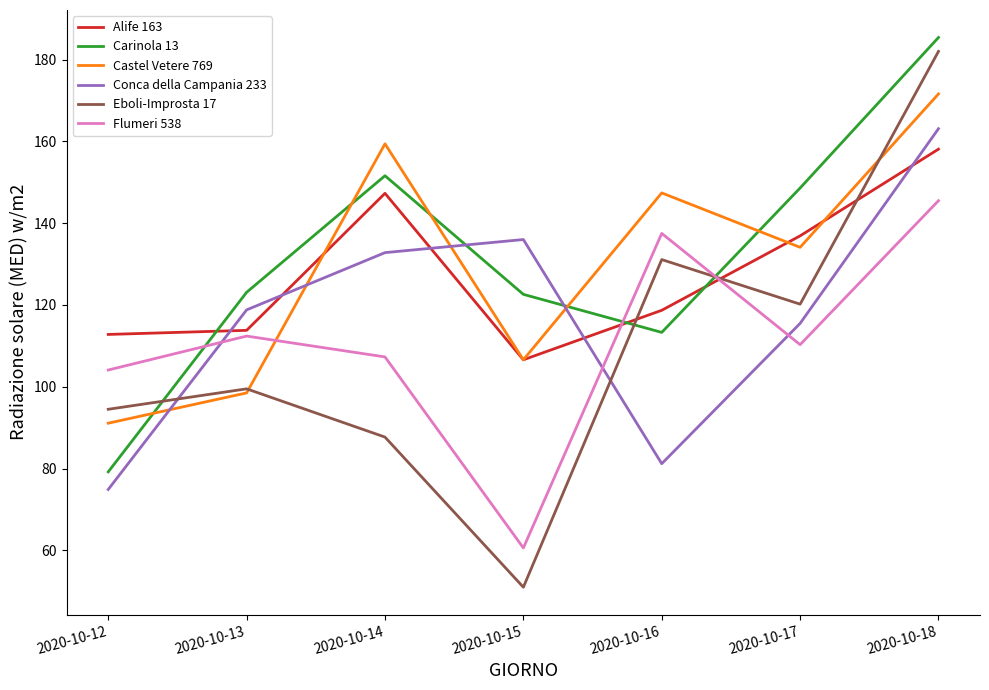

True or false: Castel Vetere 769 and Eboli-Improsta 17 cross at least once.

True